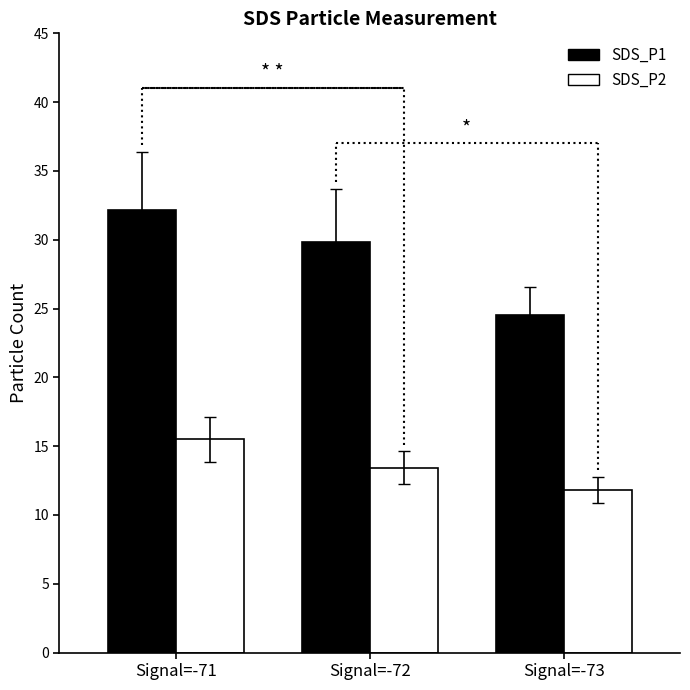

What is the minimum value for SDS_P2?

11.8